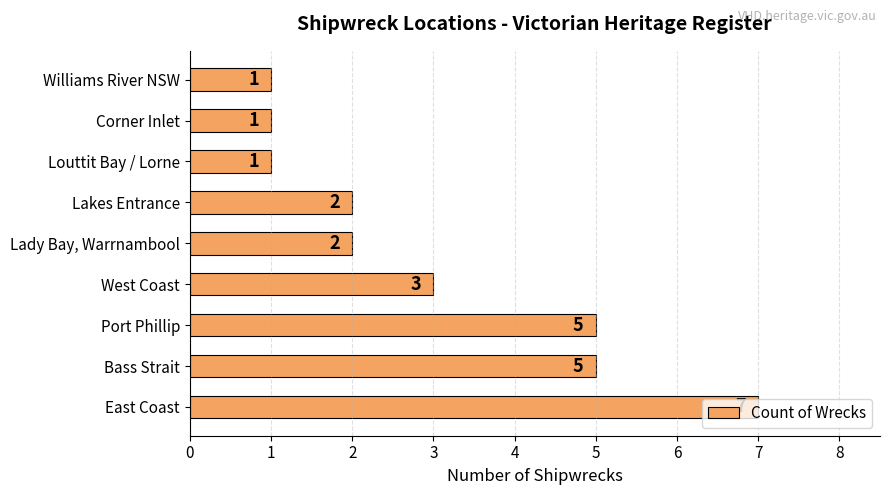

What is the ratio of the value at West Coast to the value at East Coast?

0.4